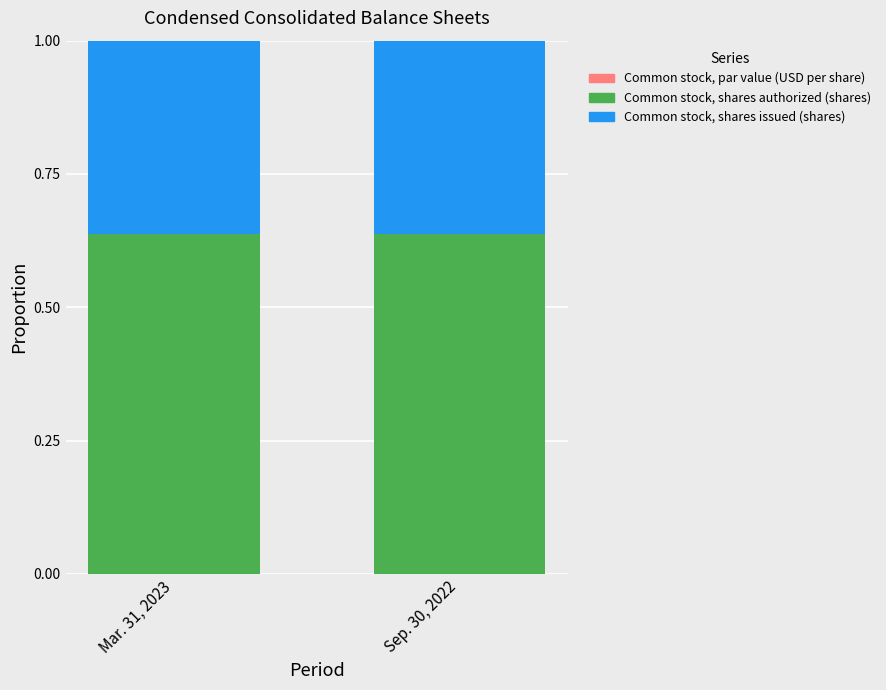

Are the bars grouped side by side (vs. stacked)?

No